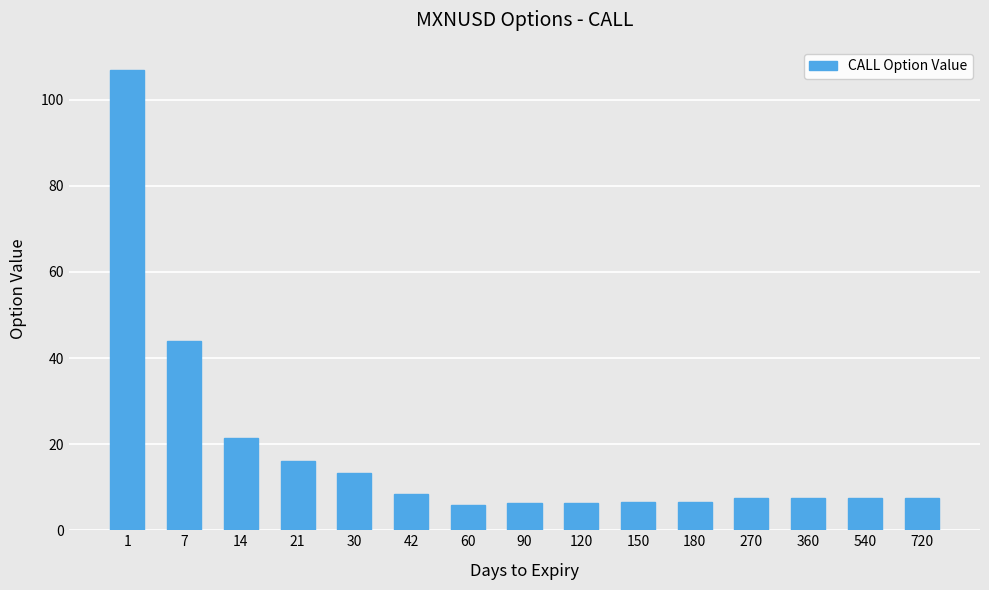

At which label does the data first exceed 7?

1